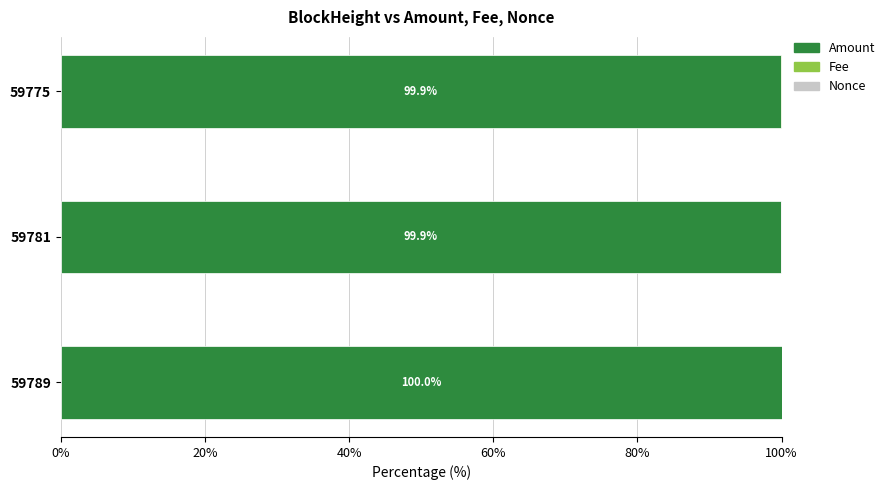

What is the sum of all Amount values?

299.8